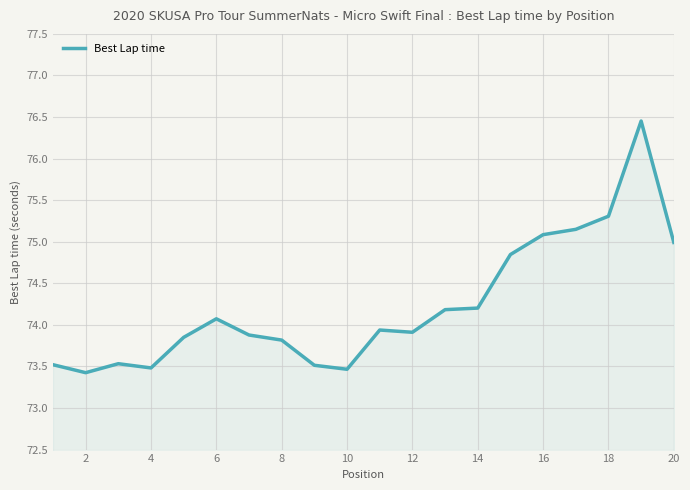

What is the smallest value displayed?

73.4